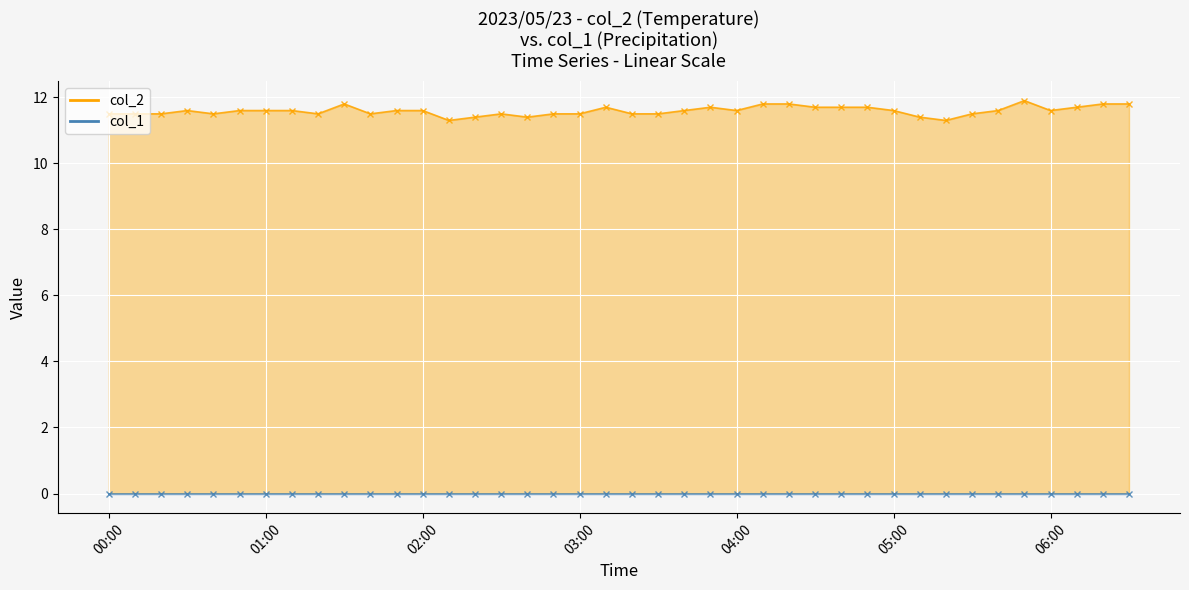

Is the value of col_2 line at 32 greater than the value of col_1 line at 18?

Yes